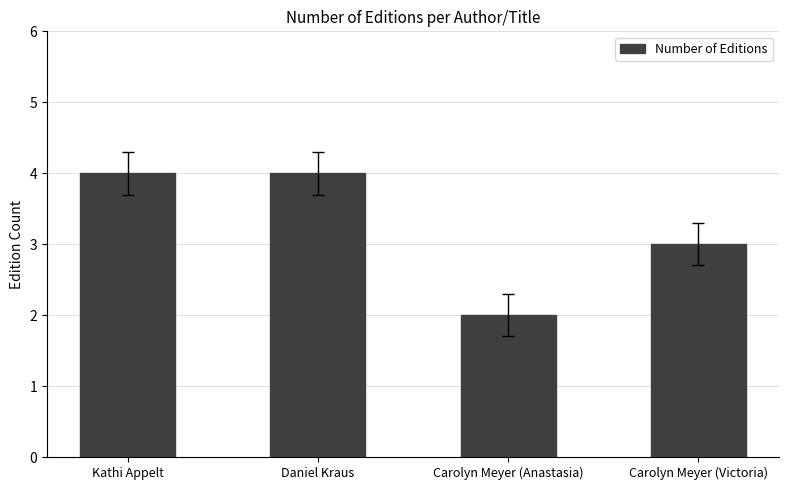

Reading right to left, transcribe all the data shown in this chart.

3	2	4	4